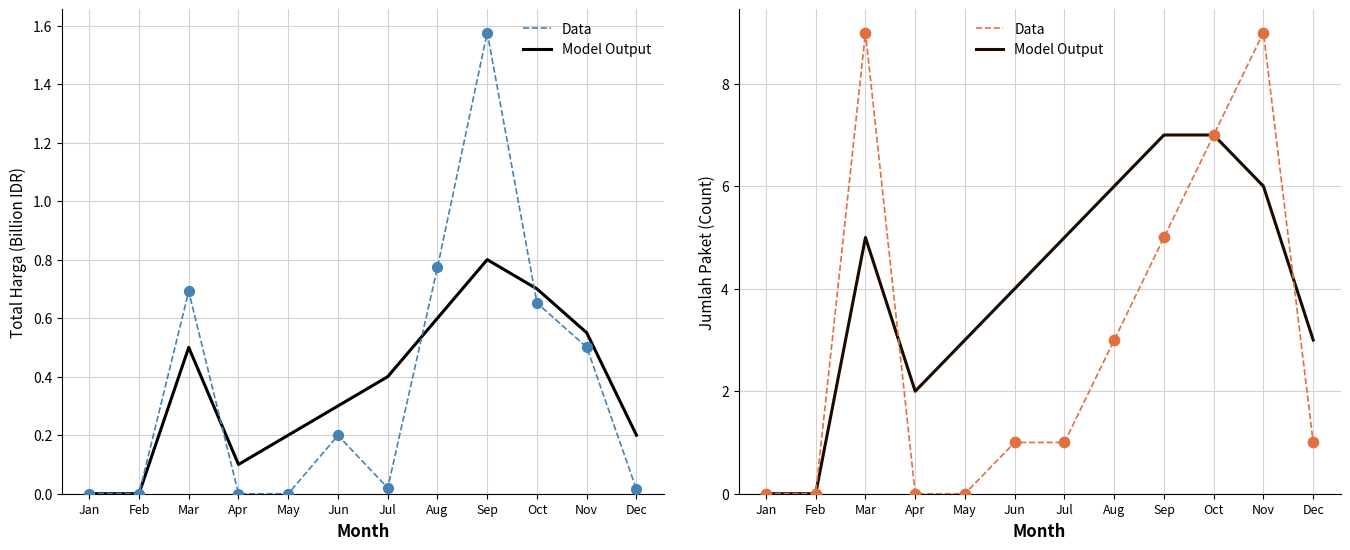

At which category is the sum across all series the highest?

Nov